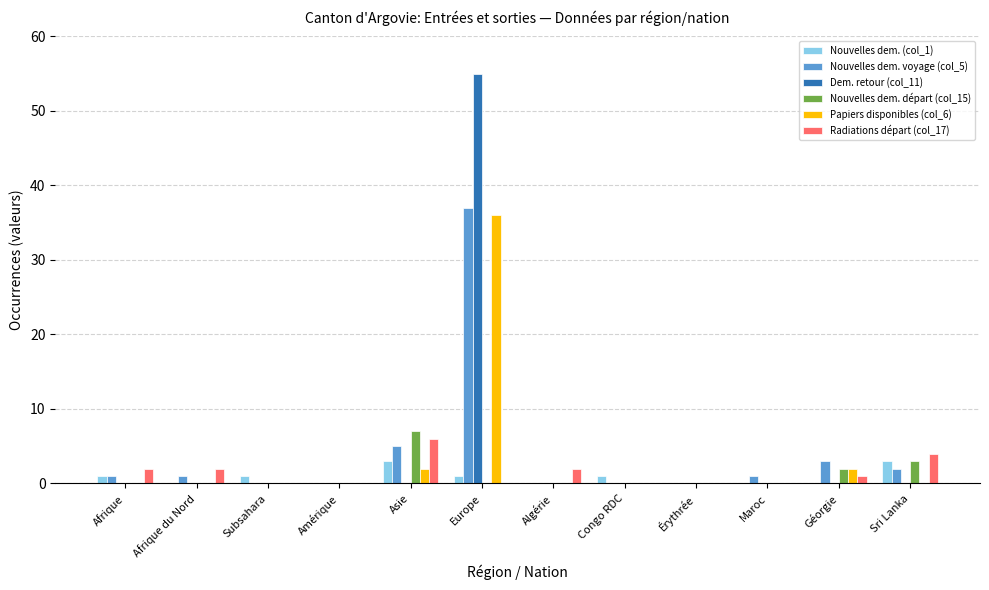

Is the value of Nouvelles dem. voyage (col_5) at Europe greater than the value of Nouvelles dem. départ (col_15) at Géorgie?

Yes